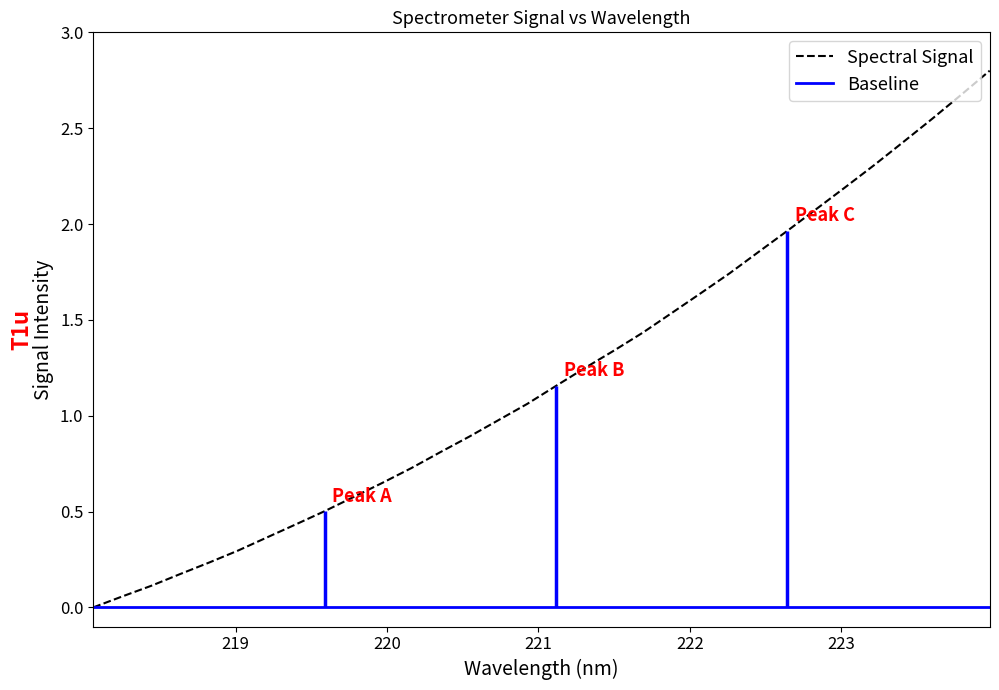

What is the maximum value for Spectral Signal?

2.8